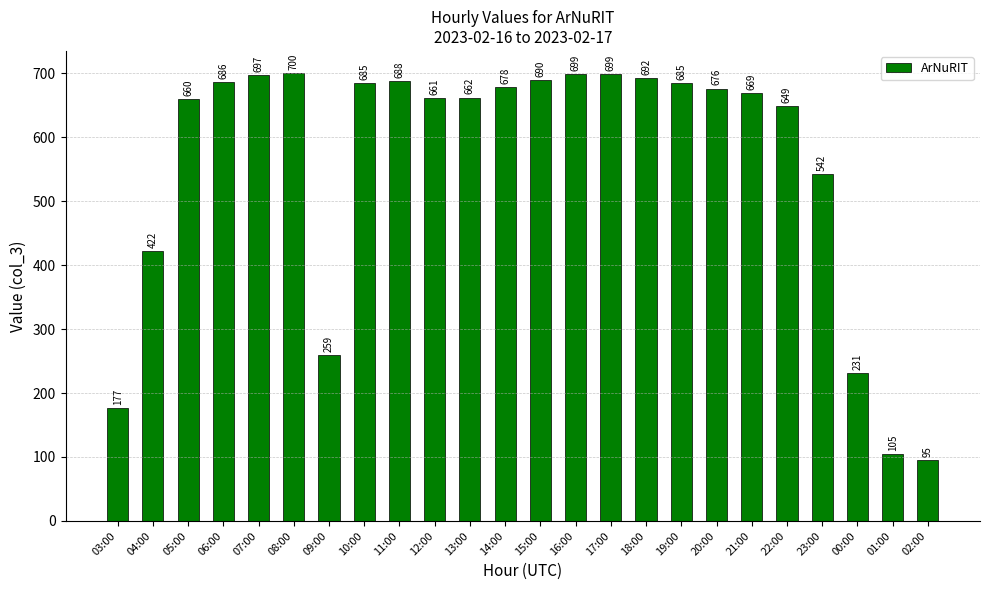

What is the sum of all values?

13407